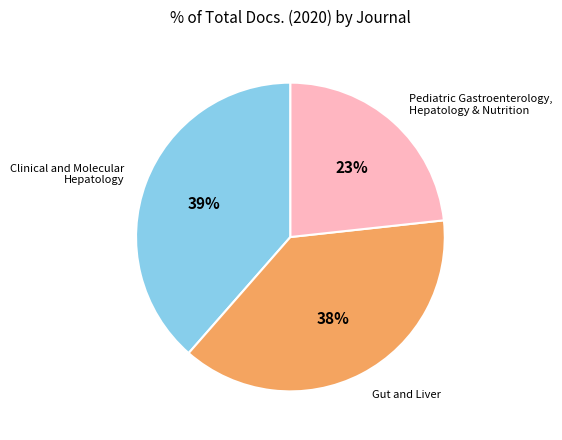

Do Pediatric Gastroenterology, Hepatology & Nutrition and Gut and Liver together represent more than half of the pie?

Yes